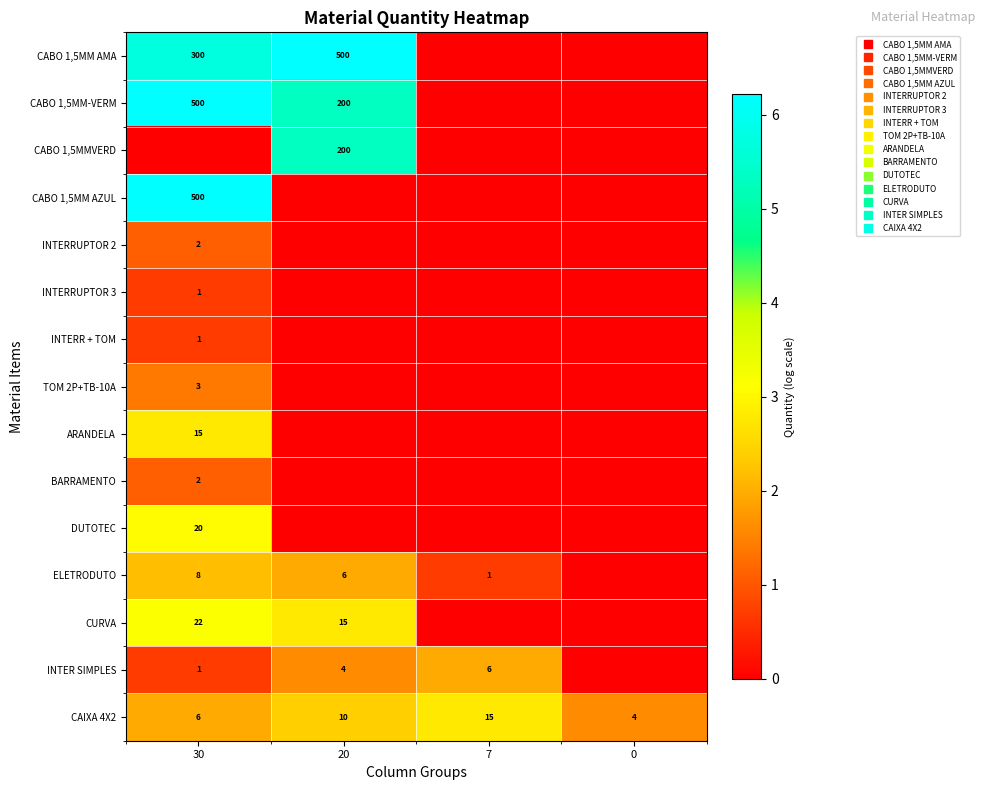

How many series are shown in this chart?

15